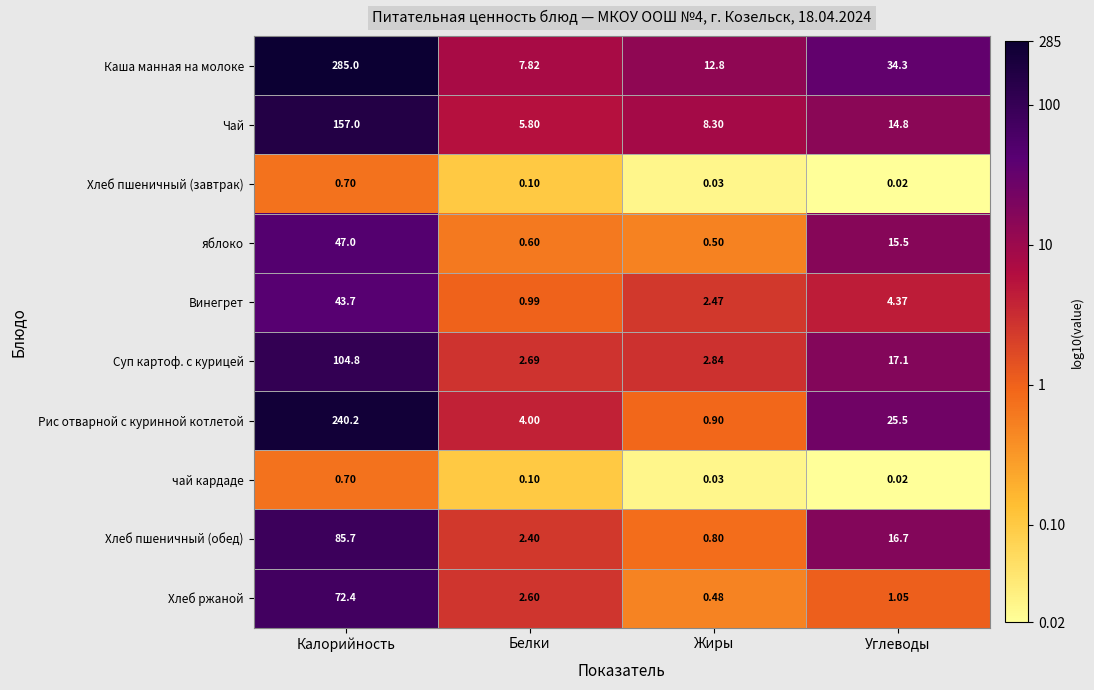

Where is чай кардаде nearest to the value 0?

Углеводы